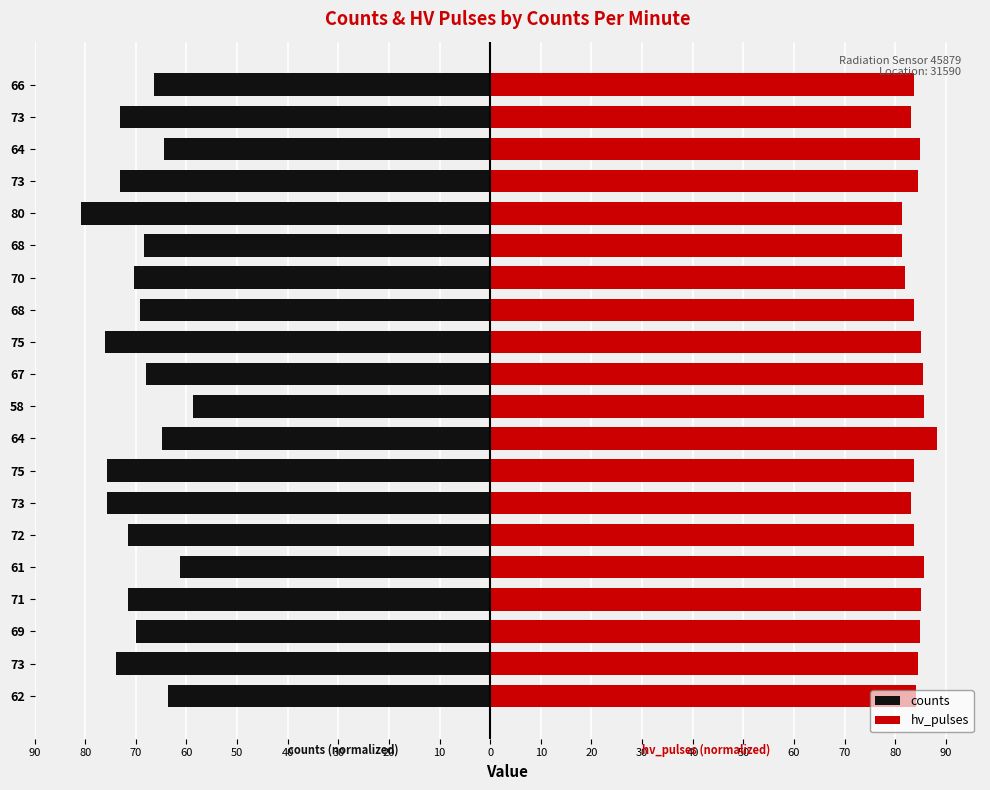

Count the number of categories in the chart.

20